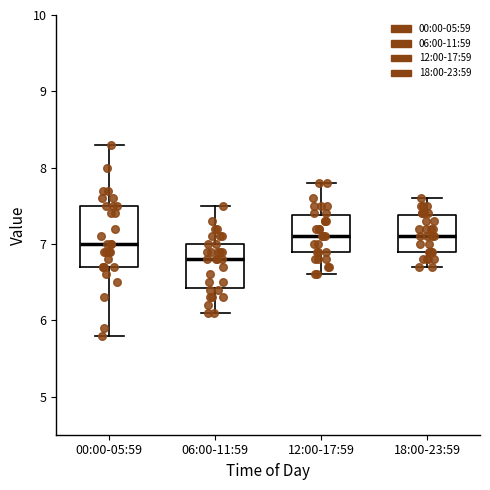

Reading left to right, read every box against the y-axis: the position of its median line, the range the box covers, and the ends of its whiskers. The values are not printed on the chart, so give them approximately, as read against the axis.

00:00-05:59: median 7.0, box 6.7 to 7.5, whiskers 5.8 to 8.3
06:00-11:59: median 6.8, box 6.4 to 7.0, whiskers 6.1 to 7.5
12:00-17:59: median 7.1, box 6.9 to 7.4, whiskers 6.6 to 7.8
18:00-23:59: median 7.1, box 6.9 to 7.4, whiskers 6.7 to 7.6